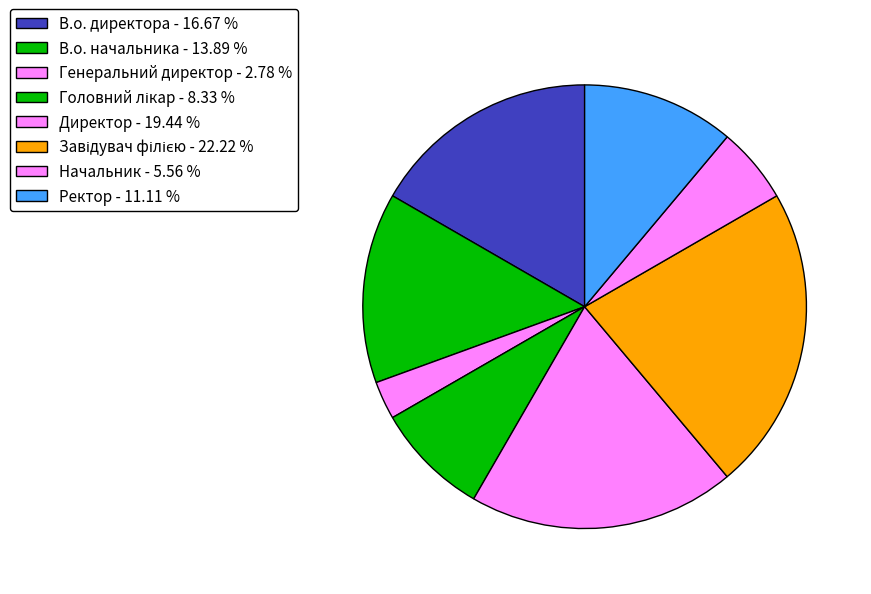

To the nearest percent, what is the combined percentage of В.о. директора and Завідувач філією?

39%